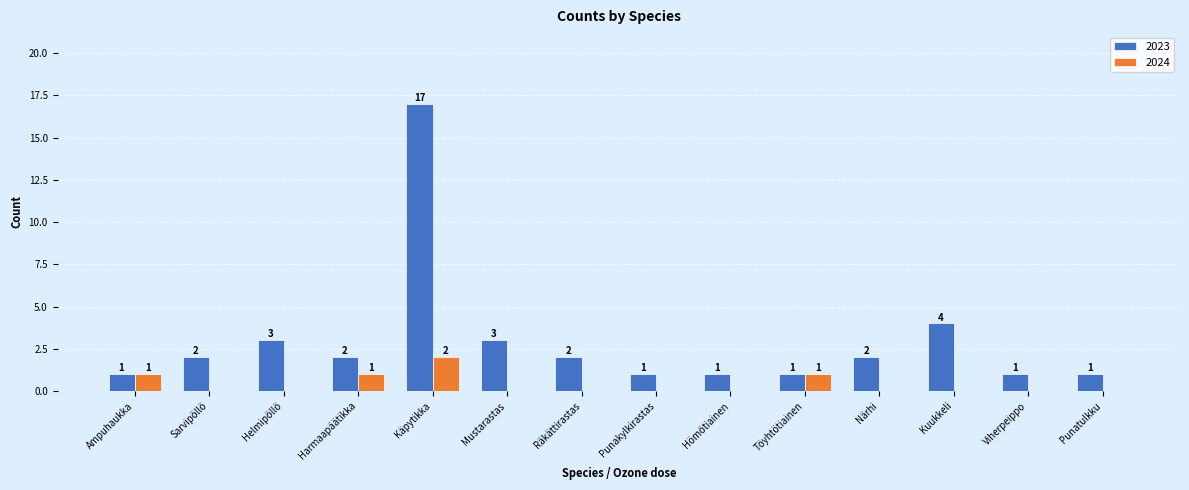

Is the value of 2023 at Kuukkeli greater than the value of 2024 at Mustarastas?

Yes